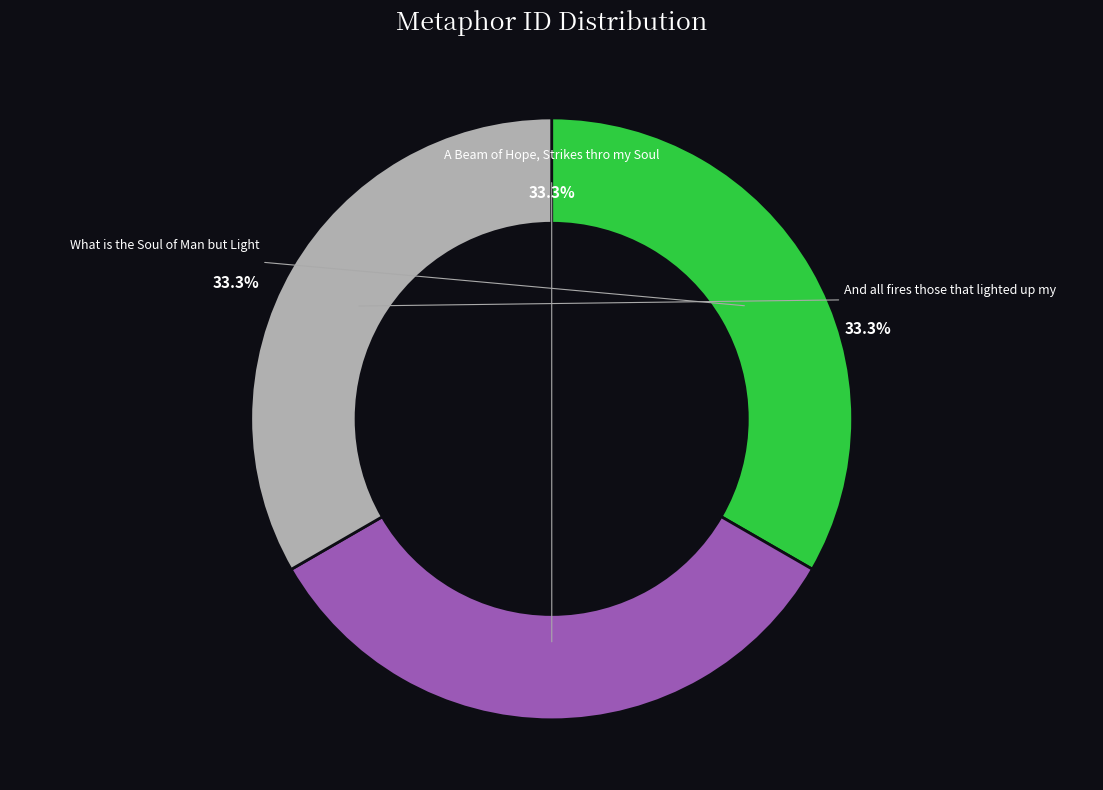

Is there a majority slice in this chart?

No